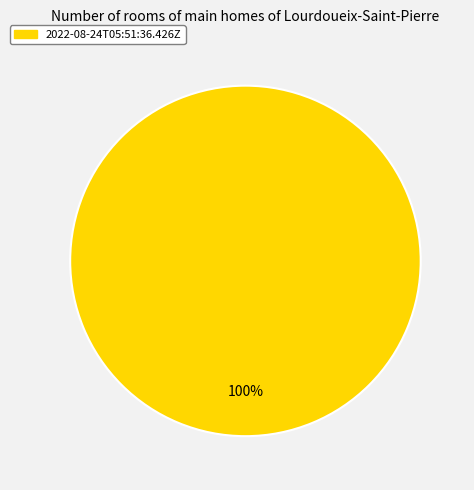

Is there any slice that represents more than half of the pie?

Yes